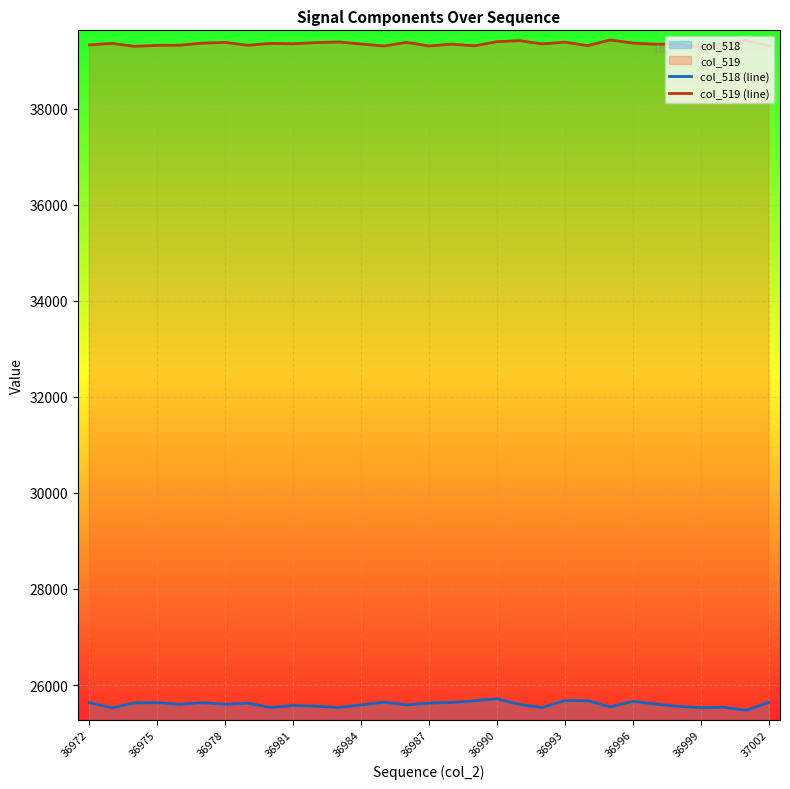

How many series are shown in this chart?

2